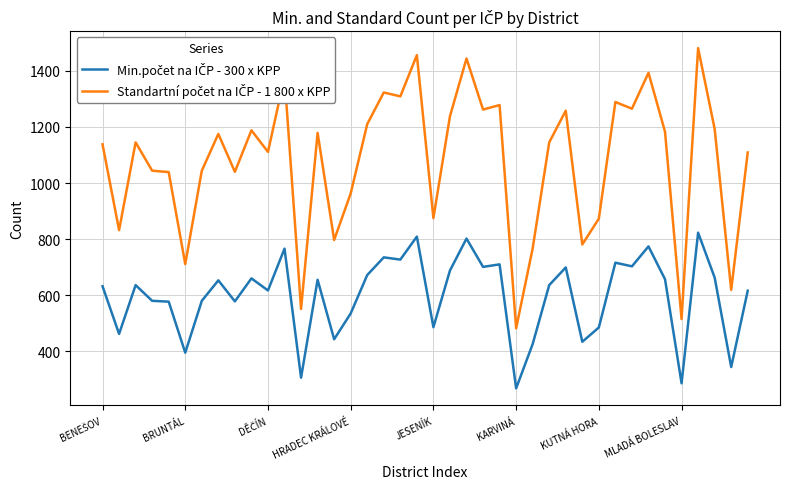

What is the maximum value shown in the chart?

1481